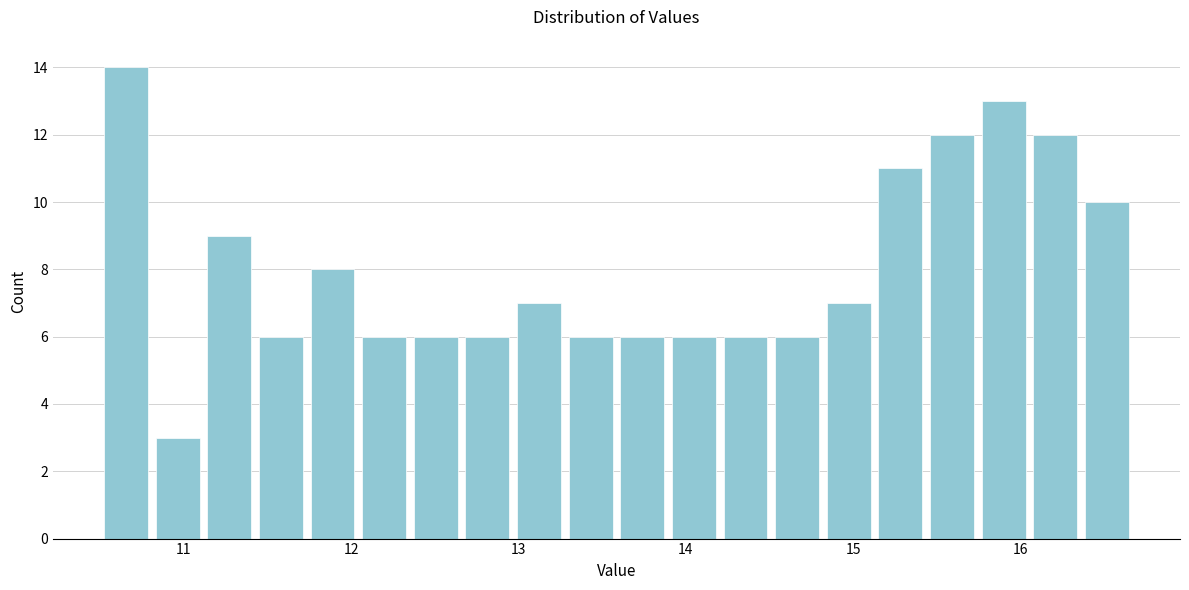

Read against the x-axis, roughly where is the centre of the tallest bar?

10.7